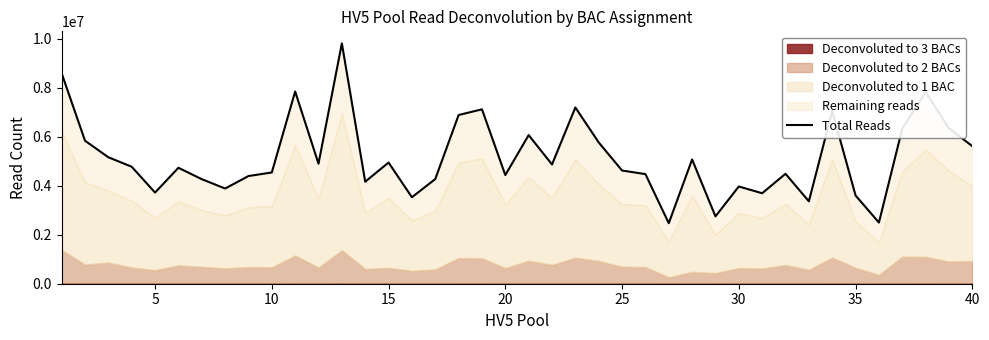

What is the difference between the maximum and second lowest values?

7314949